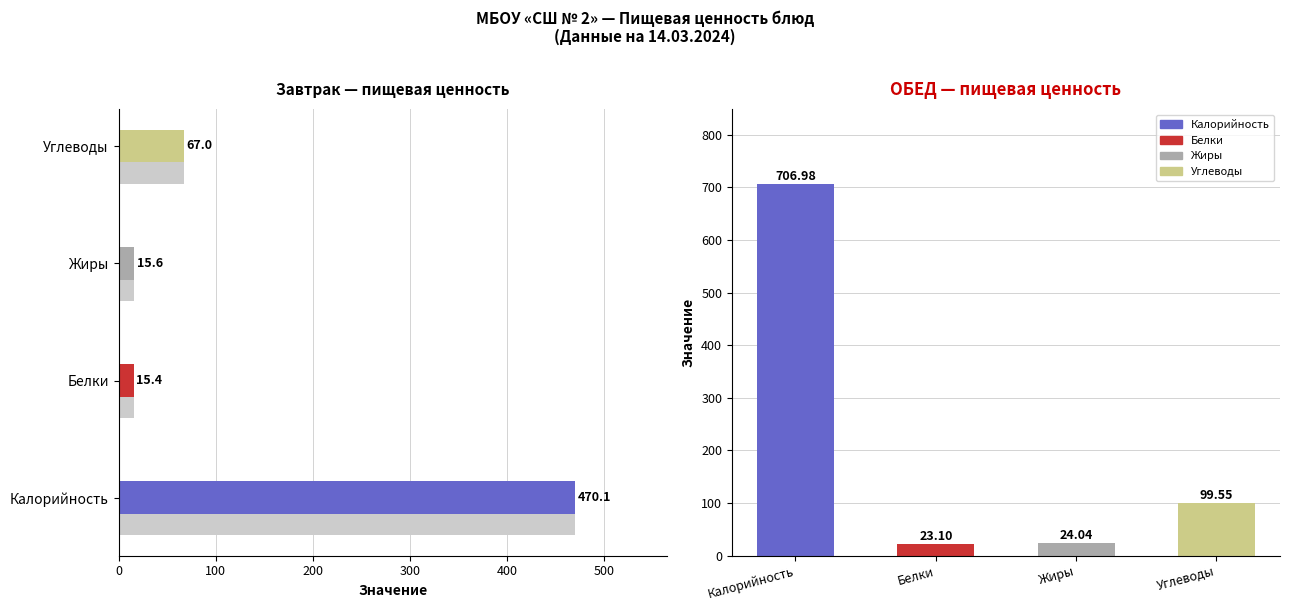

At Завтрак, list the series in order from smallest to largest.

Белки, Жиры, Углеводы, Калорийность